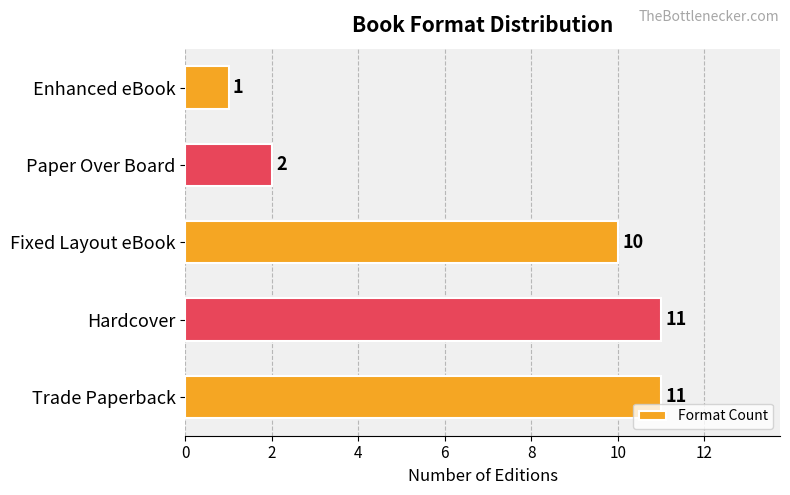

What is the maximum value shown in the chart?

11